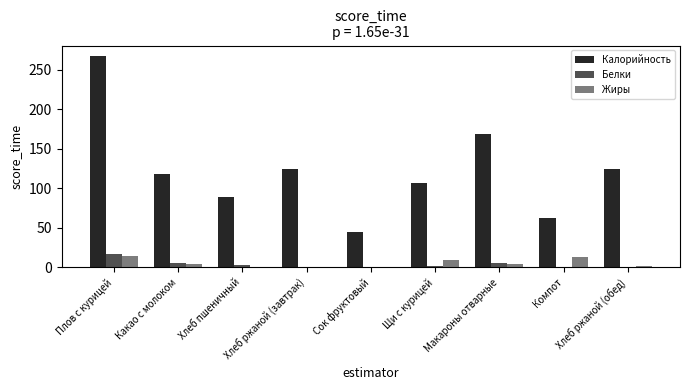

Between Макароны отварные and Хлеб ржаной (обед), which series saw the biggest shift?

Калорийность